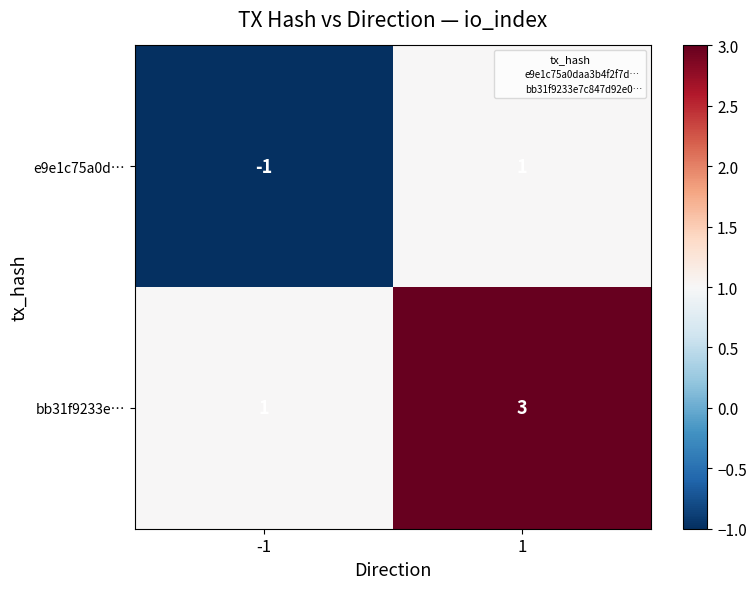

Reading left to right, transcribe all the data shown in this chart.

e9e1c75a0d…: -1	1
bb31f9233e…: 1	3